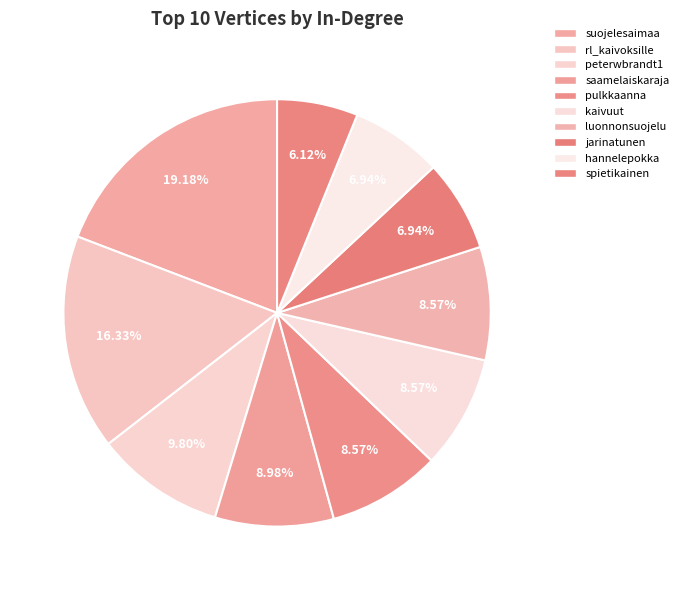

Rank the categories by value from highest to lowest.

suojelesaimaa, rl_kaivoksille, peterwbrandt1, saamelaiskaraja, pulkkaanna, kaivuut, luonnonsuojelu, jarinatunen, hannelepokka, spietikainen